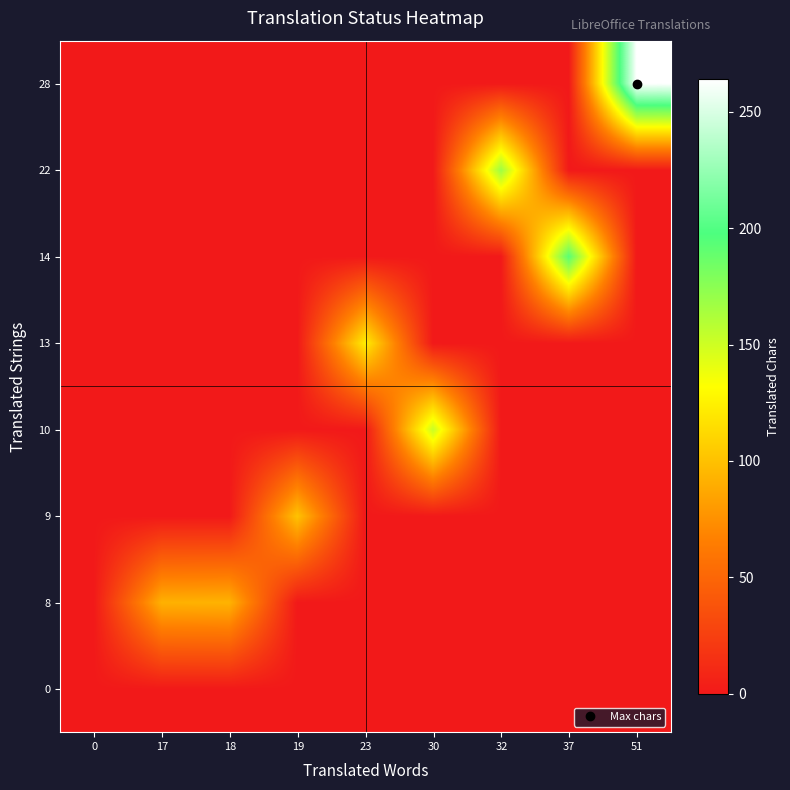

Reading right to left, list all the values displayed in this chart.

0: 51=0	37=0	32=0	30=0	23=0	19=0	18=0	17=0	0=0
8: 51=0	37=0	32=0	30=0	23=0	19=0	18=93	17=92	0=0
9: 51=0	37=0	32=0	30=0	23=0	19=101	18=0	17=0	0=0
10: 51=0	37=0	32=0	30=152	23=0	19=0	18=0	17=0	0=0
13: 51=0	37=0	32=0	30=0	23=123	19=0	18=0	17=0	0=0
14: 51=0	37=193	32=0	30=0	23=0	19=0	18=0	17=0	0=0
22: 51=0	37=0	32=168	30=0	23=0	19=0	18=0	17=0	0=0
28: 51=264	37=0	32=0	30=0	23=0	19=0	18=0	17=0	0=0